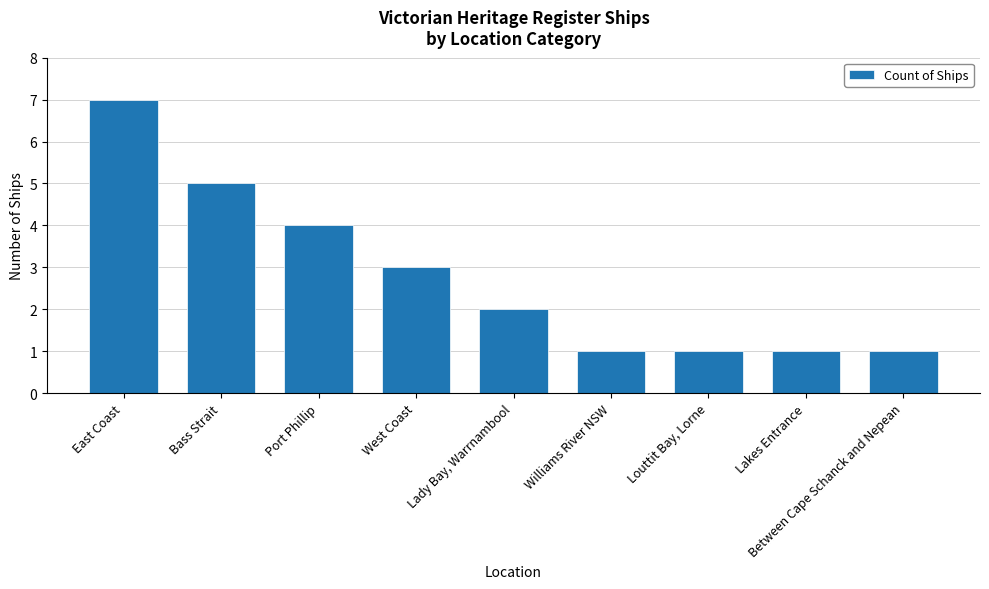

What is the difference between the values at Between Cape Schanck and Nepean and East Coast?

6